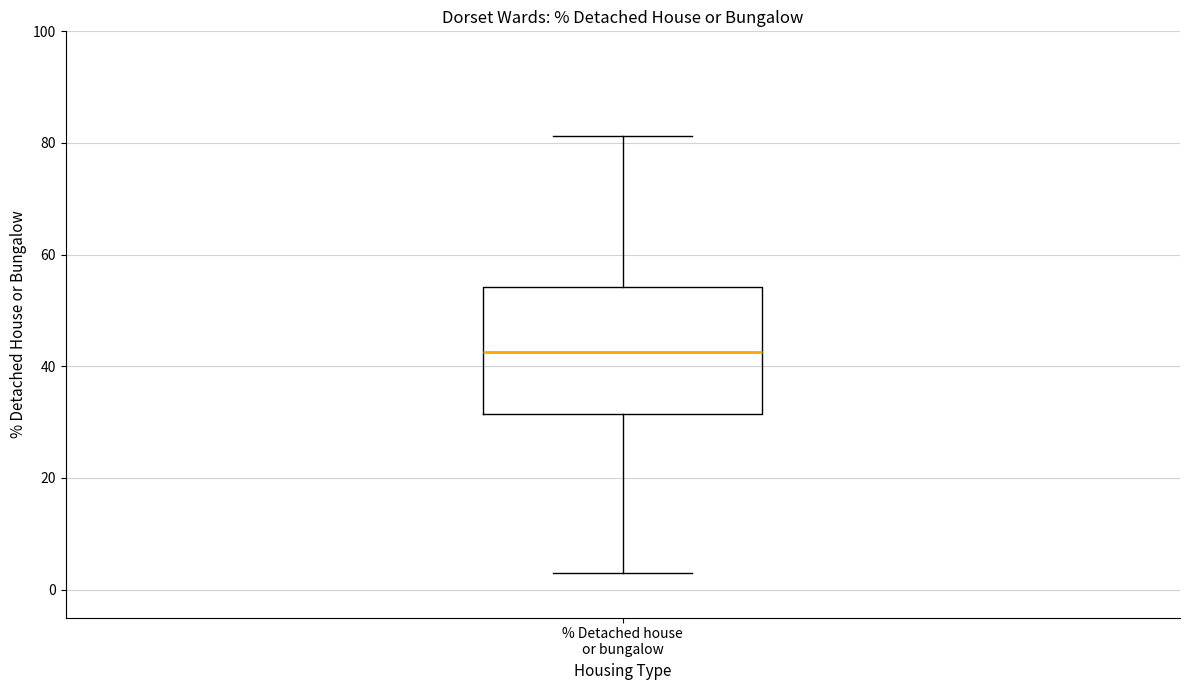

Transcribe this box plot: give where the median line is, the range the box spans, and where the two whiskers end, as read against the y-axis. The values are not printed on the chart, so give them approximately, as read against the axis.

median 42, box 32 to 54, whiskers 4 to 82